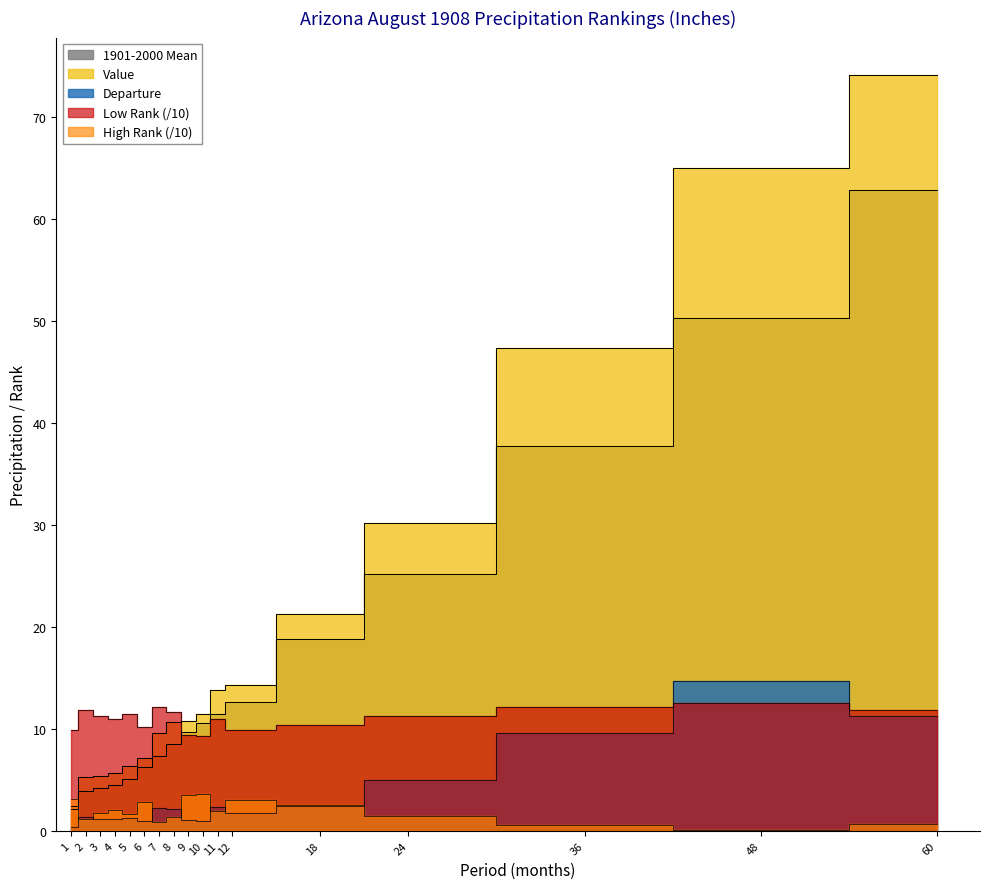

Between 9 and 10, which is larger?

10